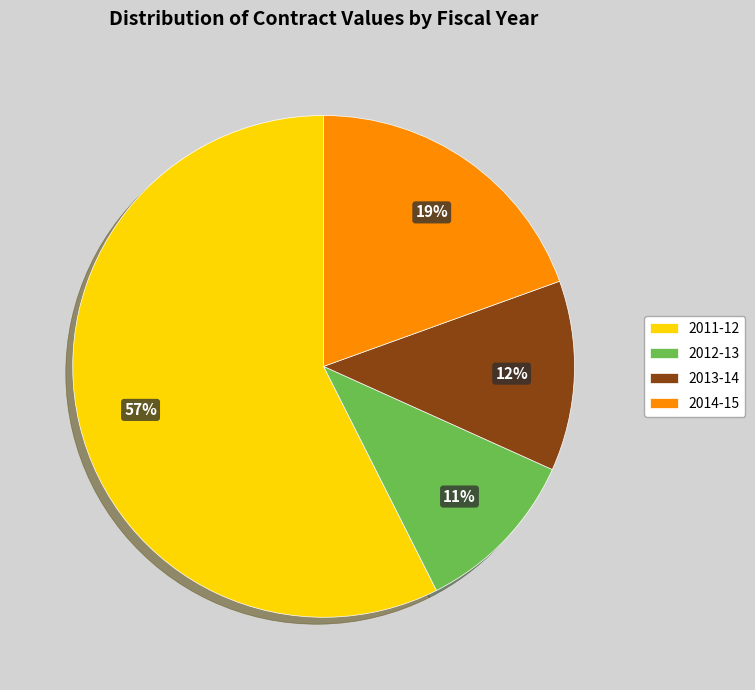

Which has a higher value, 2013-14 or 2012-13?

2013-14